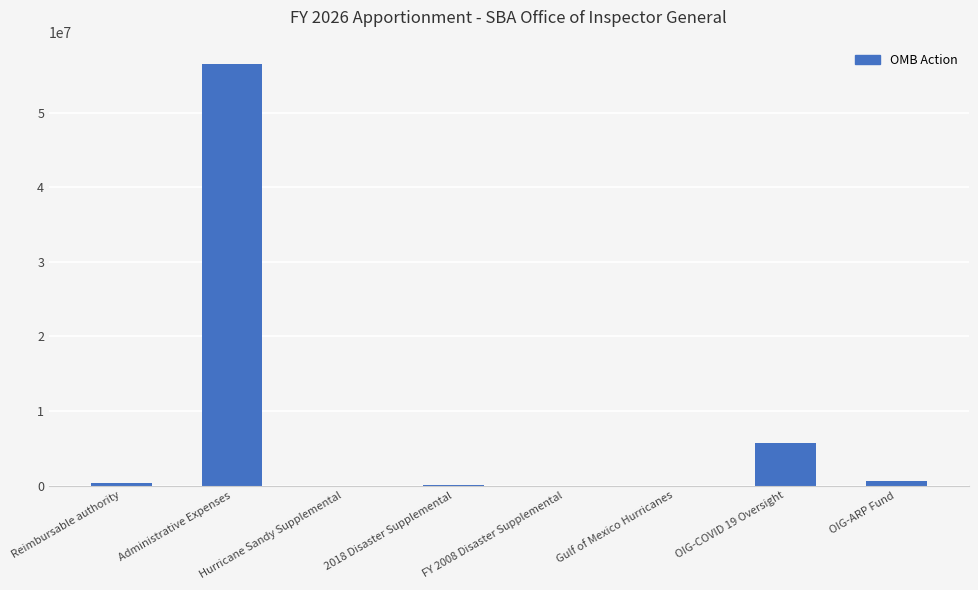

Is it true that the value at OIG-ARP Fund is 560000?

True